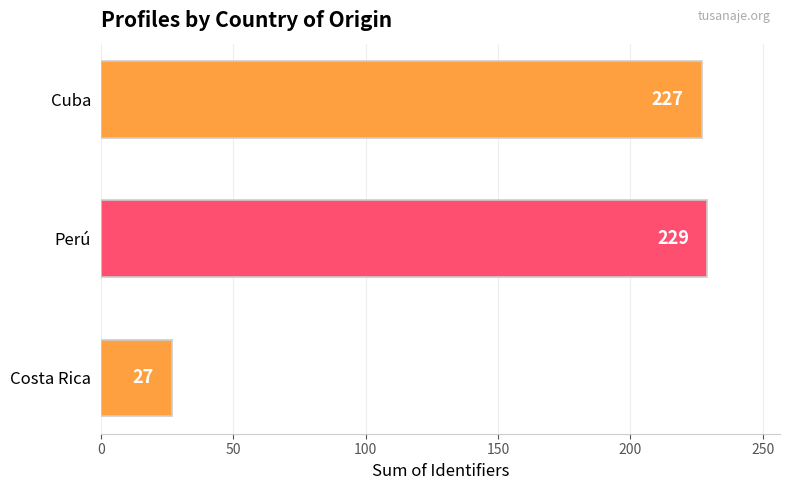

Count the number of data series in this chart.

1